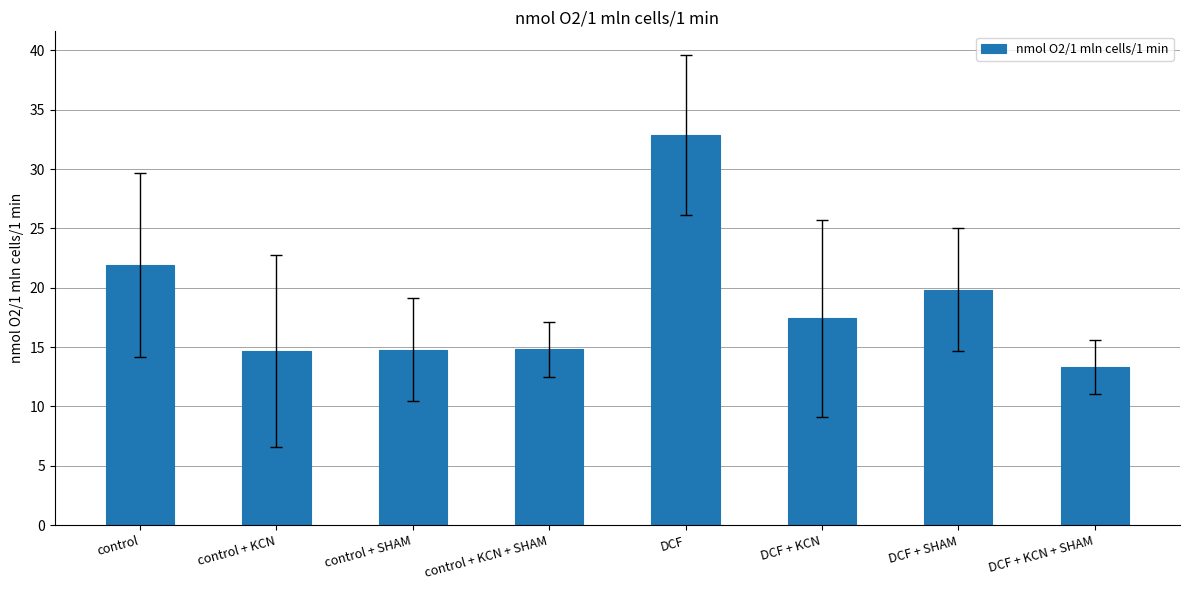

How many categories are shown in the chart?

8